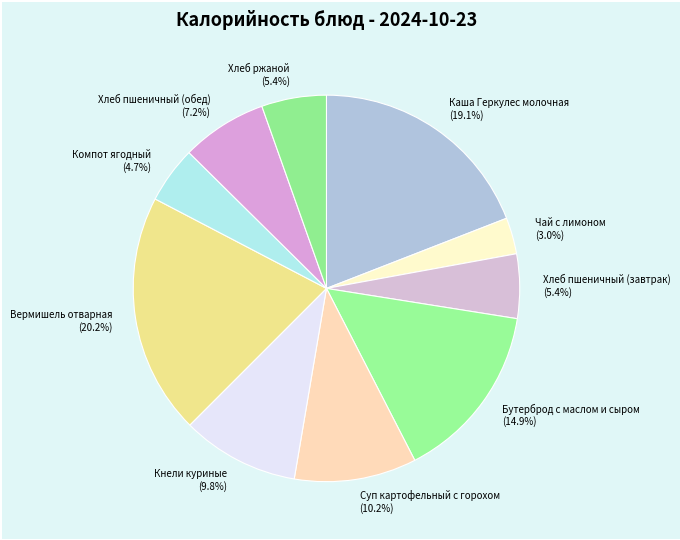

To the nearest percent, what percentage of the pie is Хлеб пшеничный (обед)?

7%